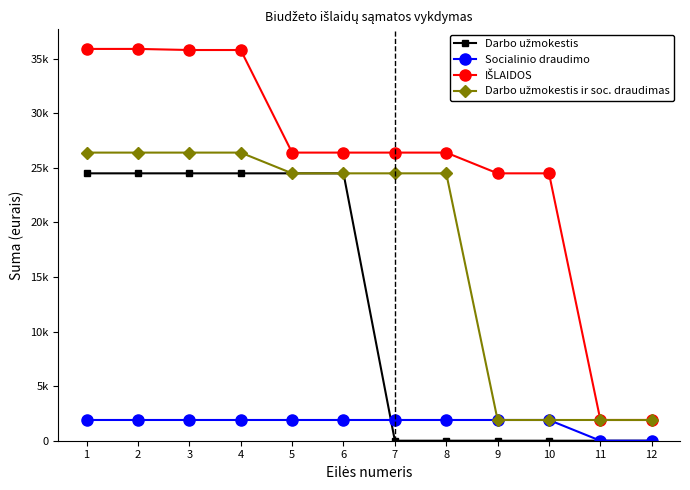

The Socialinio draudimo series shows 0 at 12. True or false?

True